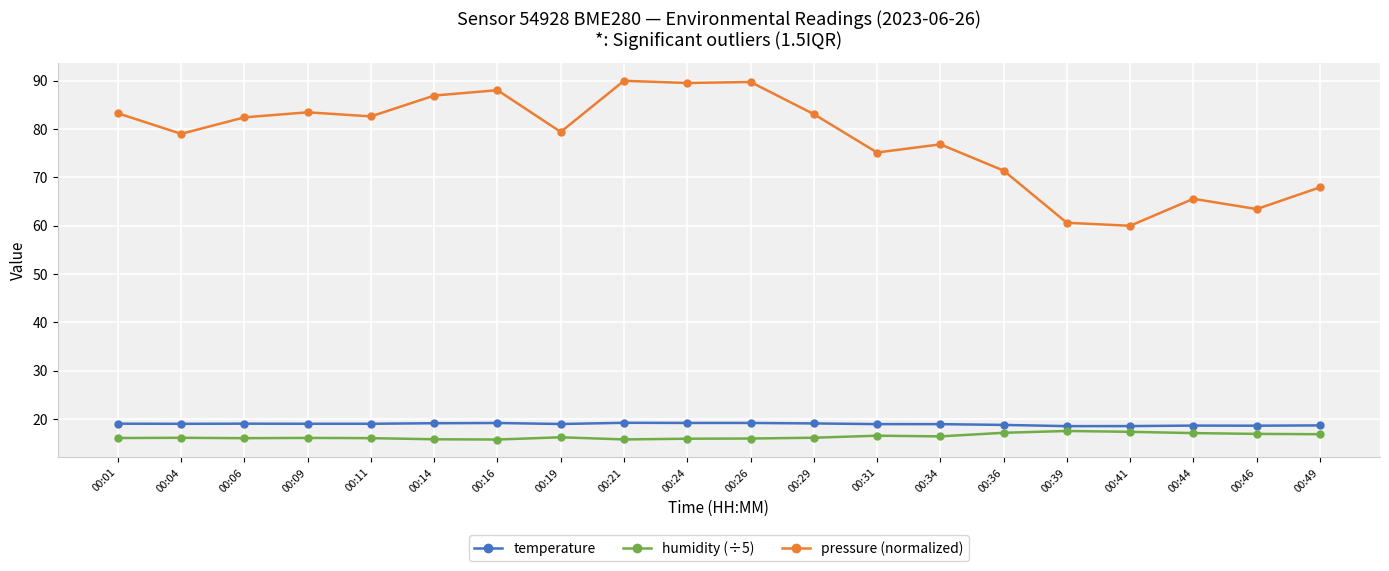

Is the value of pressure (normalized) at 00:14 greater than the value of temperature at 00:34?

Yes